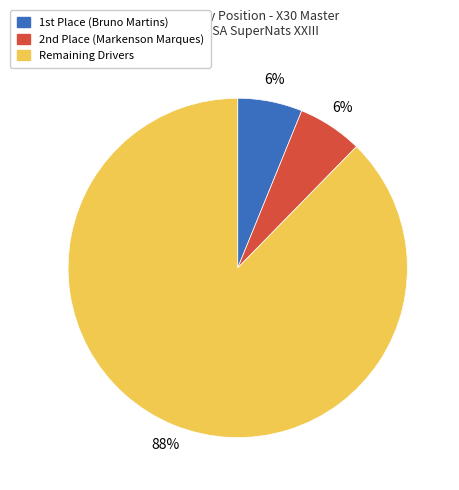

To the nearest percent, what is the difference between the largest and smallest slice percentages?

82%